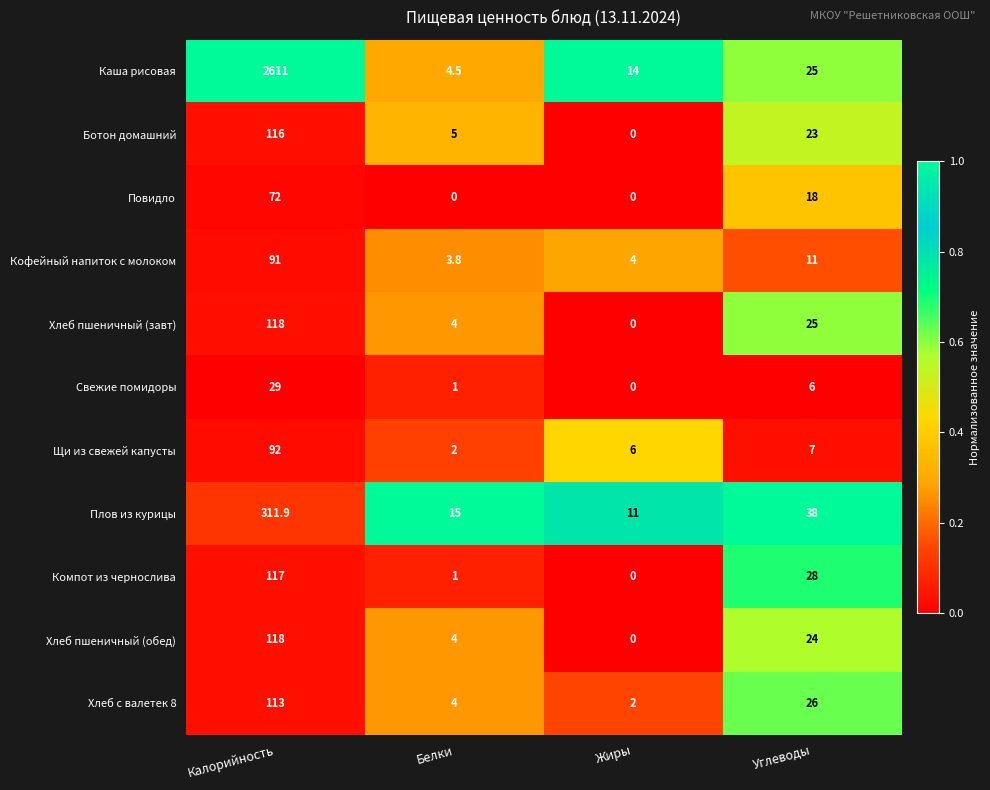

Rank the categories by Хлеб пшеничный (обед) value from lowest to highest.

Жиры, Белки, Углеводы, Калорийность